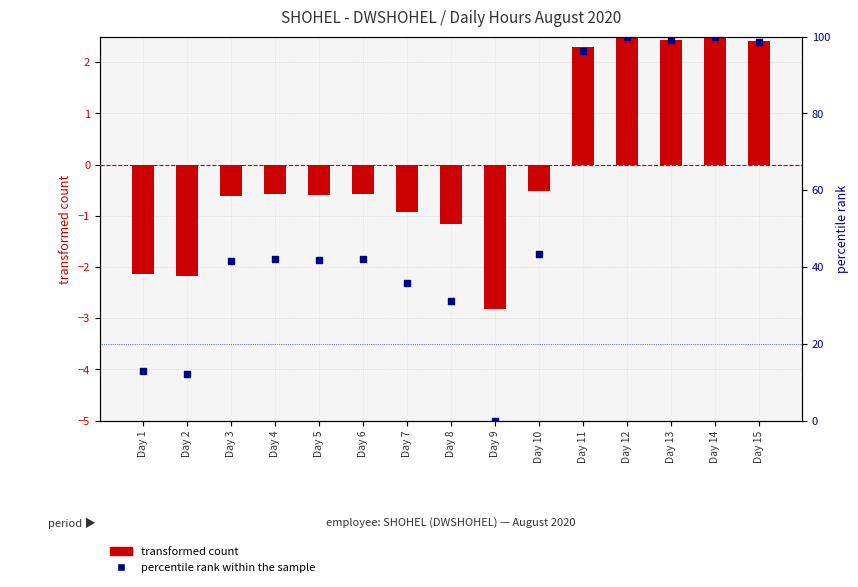

Which series contains the lowest Y value?

transformed count